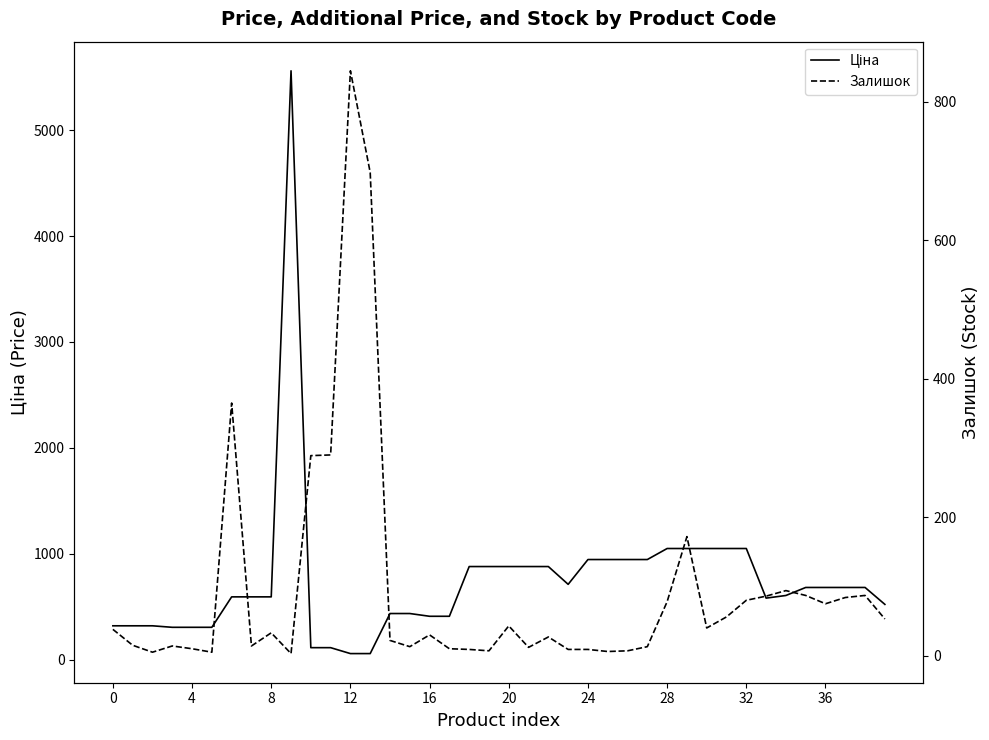

What is the label of the 8th point from the right?

32